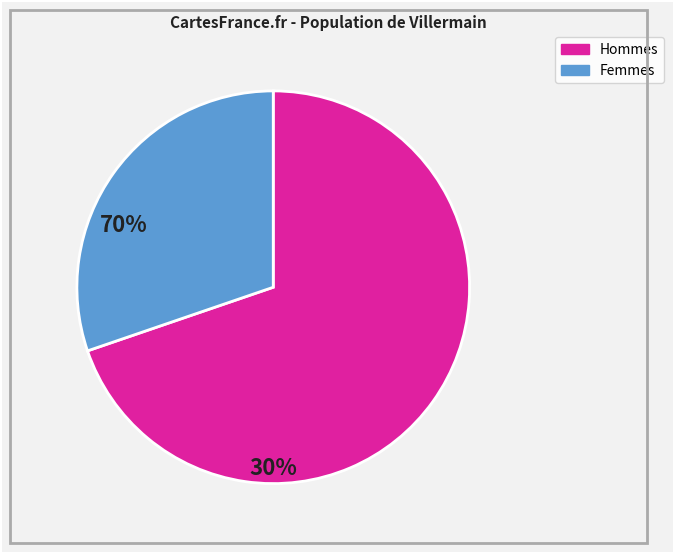

Does any single category account for the majority?

Yes